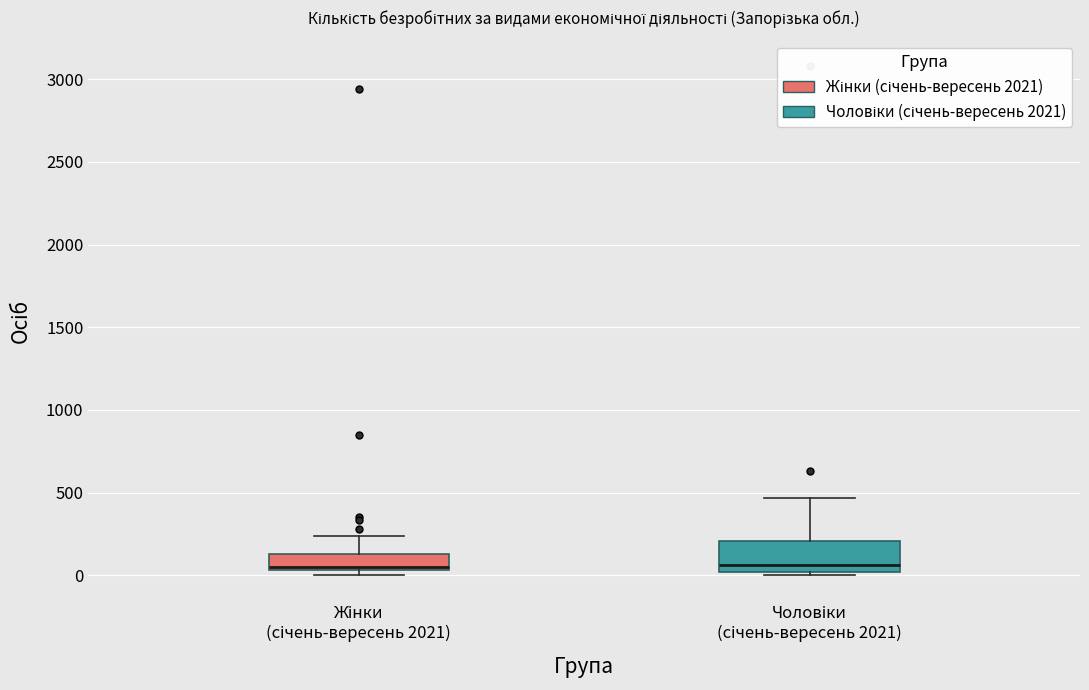

Where is the lower edge of the box for Чоловіки (січень-вересень 2021) on the y-axis? The values are not printed on the chart, so give them approximately, as read against the axis.

0